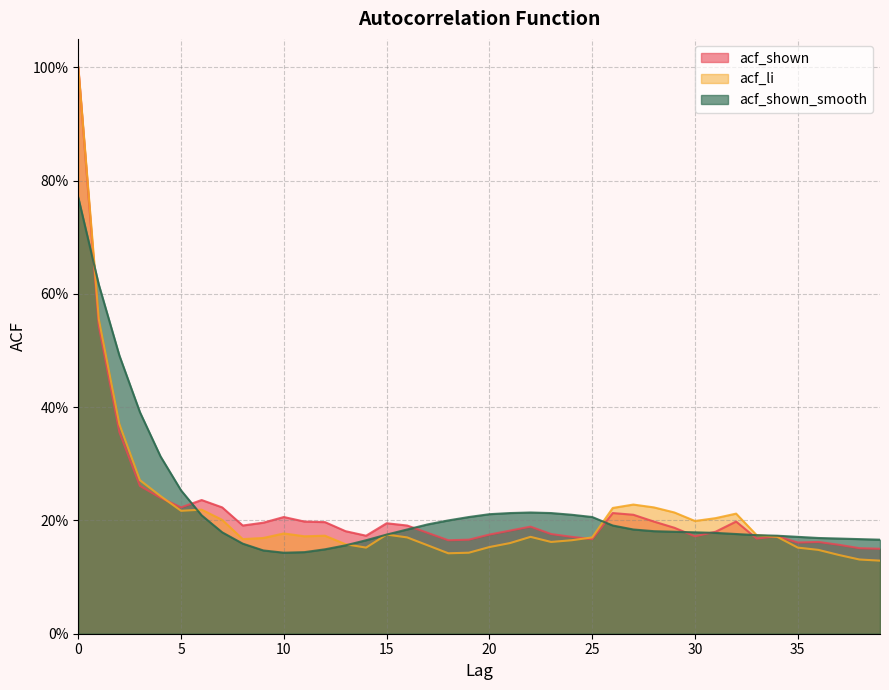

What is the highest value of the acf_shown series?

1.0